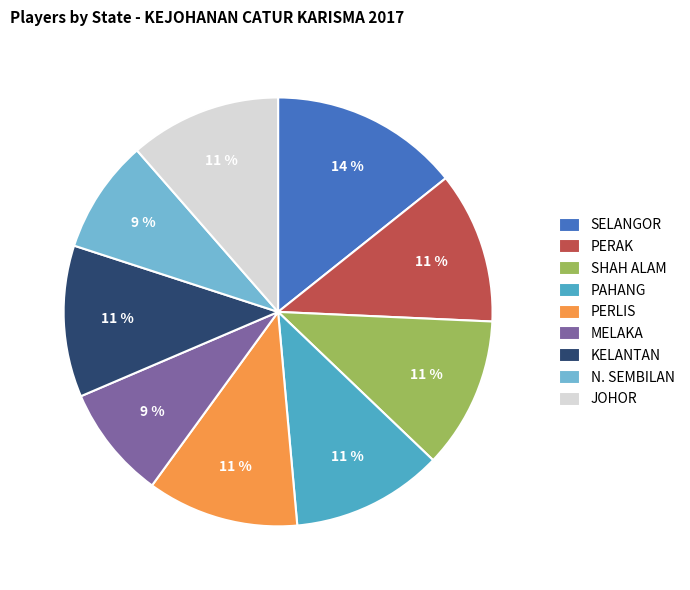

Is it true that PERAK is 11% of the pie?

True